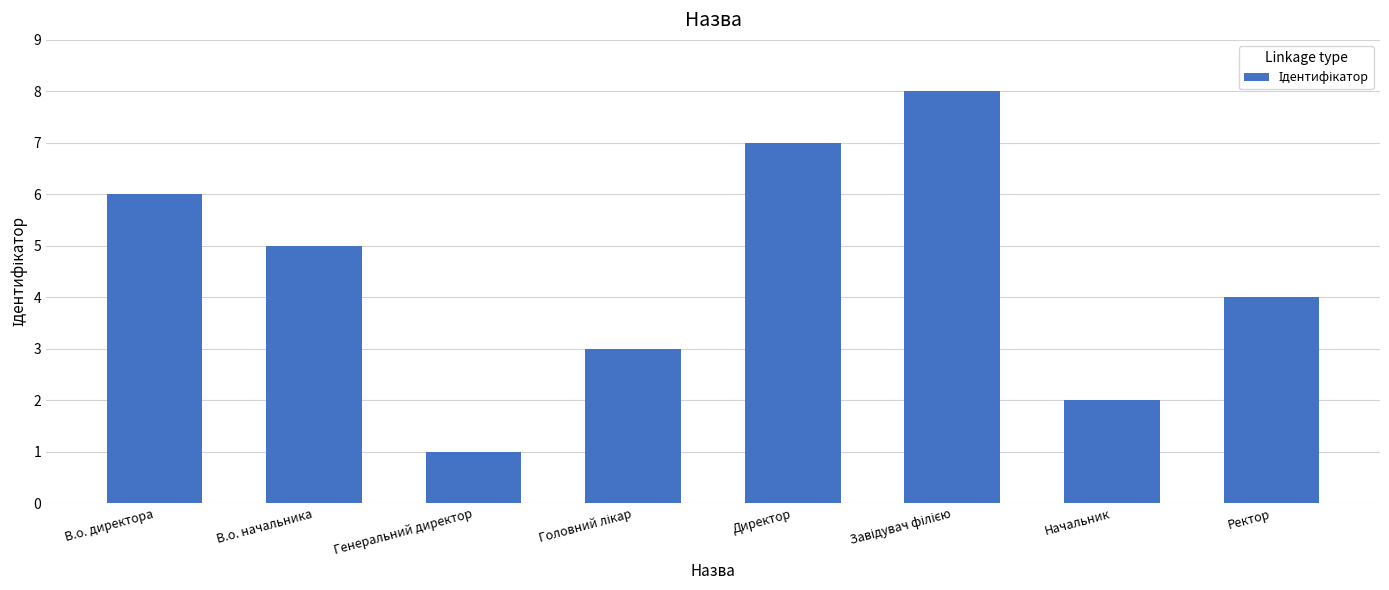

What is the change in value from Генеральний директор to Ректор?

+3